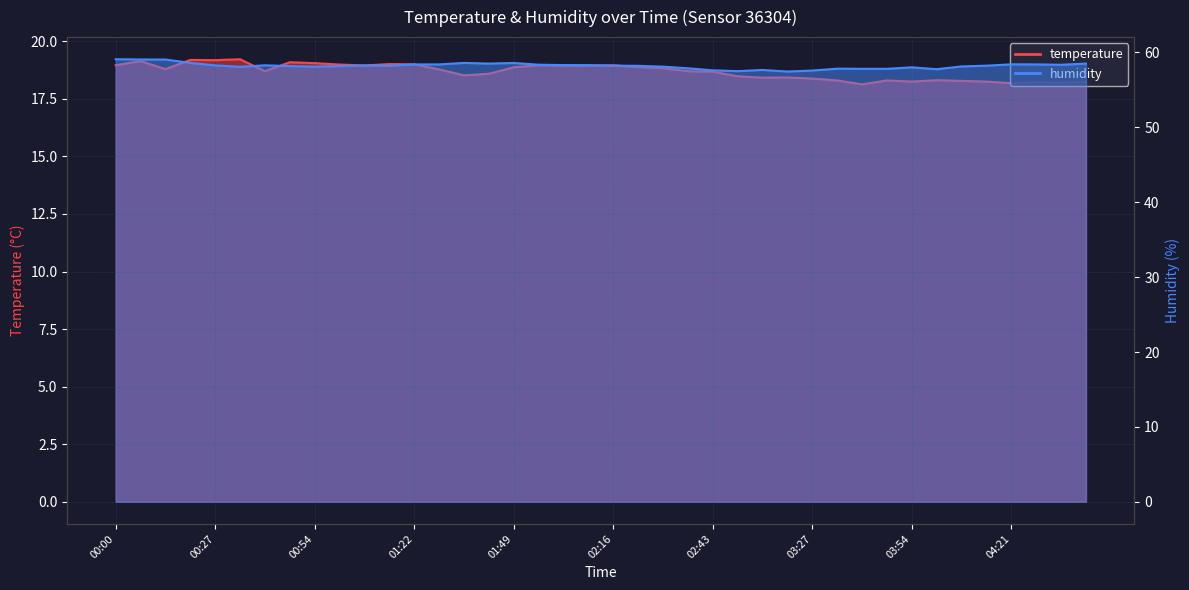

At which label is temperature closest to 18?

03:40